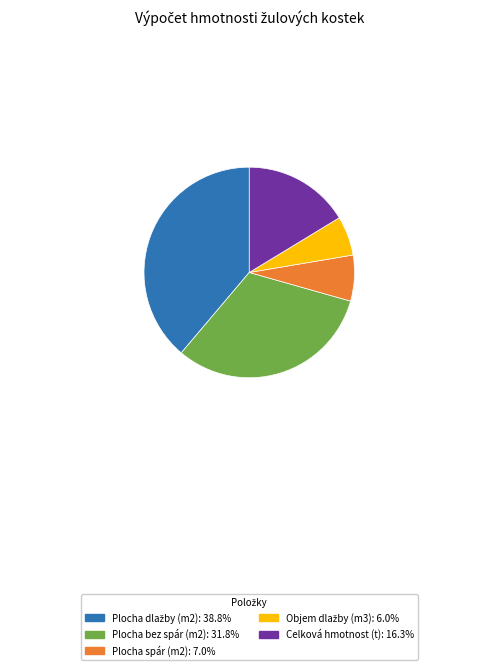

Is there any slice that represents more than half of the pie?

No